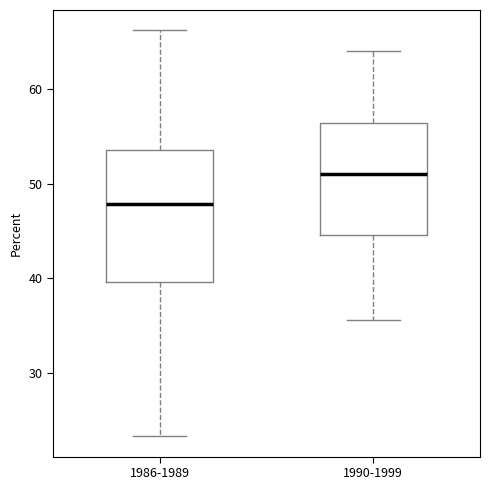

Reading left to right, transcribe this box plot: for each box, give where its median line is, the range the box spans, and where its two whiskers end, as read against the y-axis. The values are not printed on the chart, so give them approximately, as read against the axis.

1986-1989: median 48, box 40 to 54, whiskers 23 to 66
1990-1999: median 51, box 45 to 56, whiskers 36 to 64